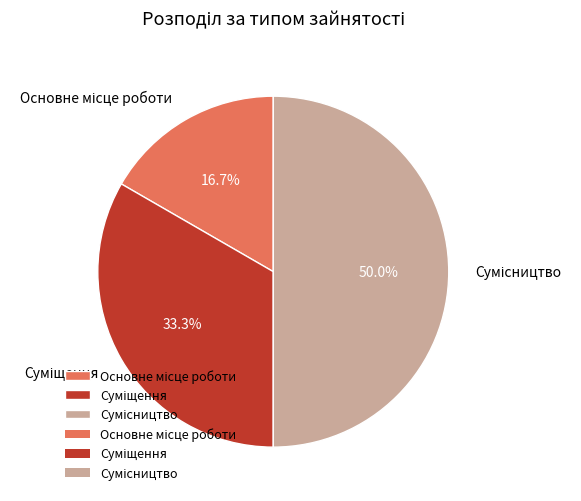

The Сумісництво slice represents 39% of the pie. True or false?

False